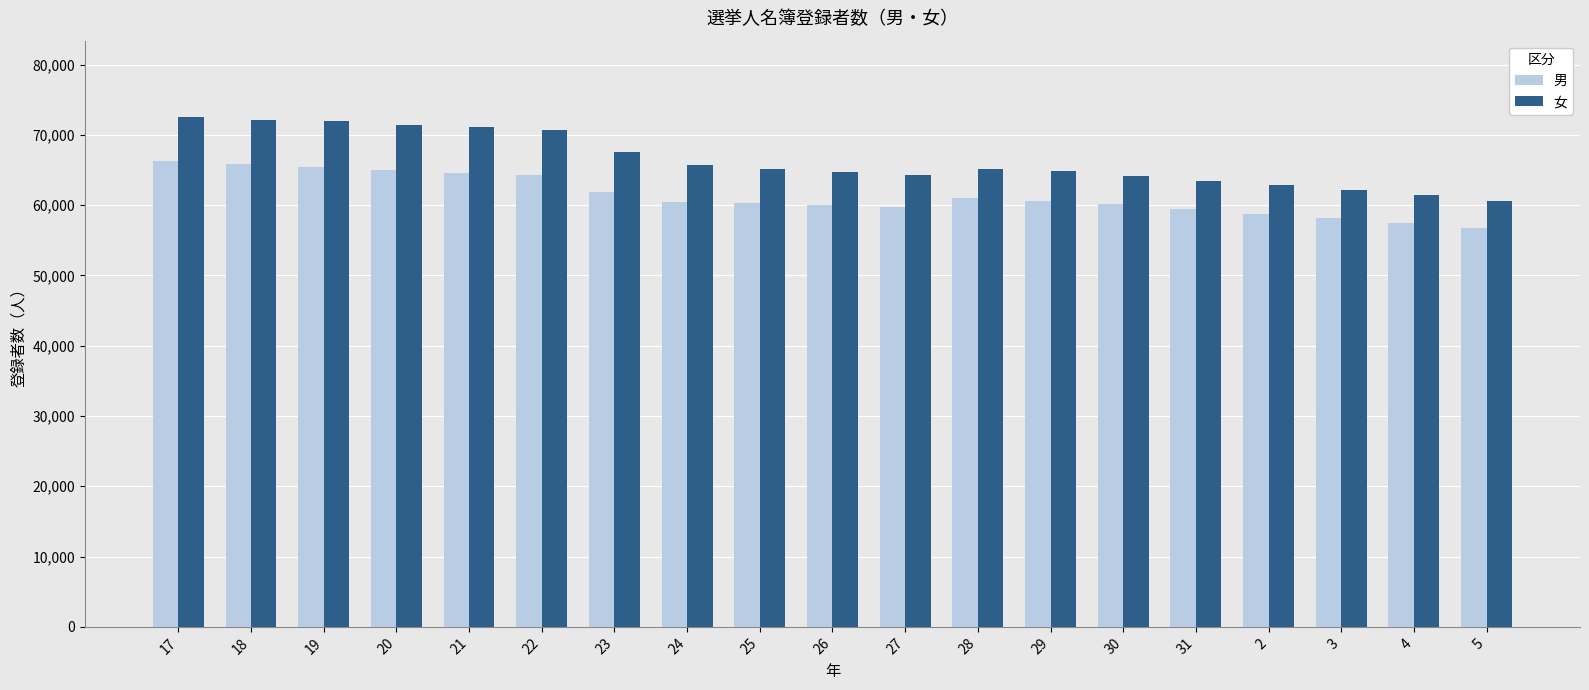

Which series has the largest range (max minus min)?

女